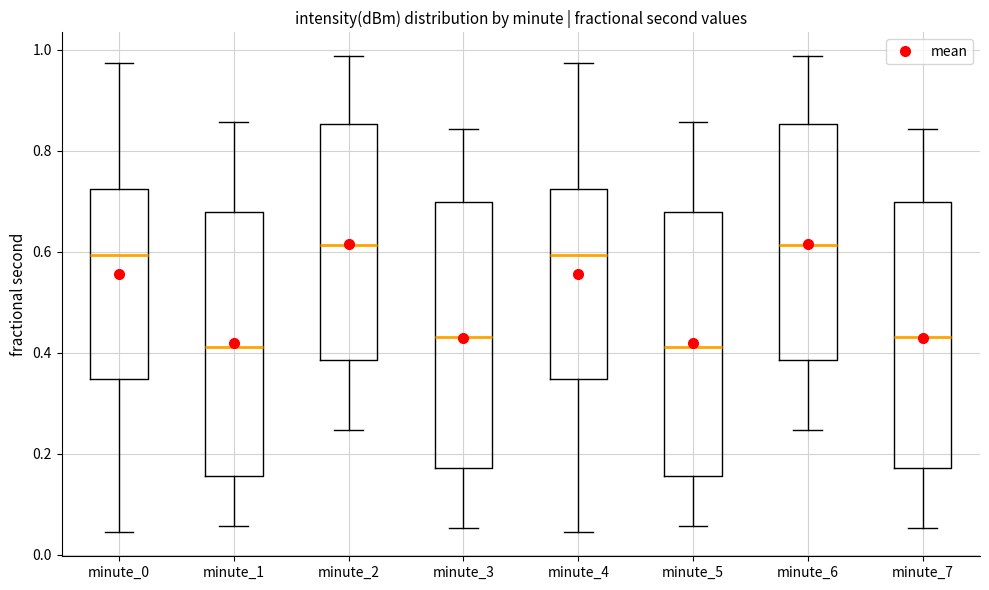

Reading left to right, transcribe this box plot: for each box, give where its median line is, the range the box spans, and where its two whiskers end, as read against the y-axis. The values are not printed on the chart, so give them approximately, as read against the axis.

minute_0: median 0.60, box 0.34 to 0.72, whiskers 0.04 to 0.98
minute_1: median 0.42, box 0.16 to 0.68, whiskers 0.06 to 0.86
minute_2: median 0.62, box 0.38 to 0.86, whiskers 0.24 to 0.98
minute_3: median 0.44, box 0.18 to 0.70, whiskers 0.06 to 0.84
minute_4: median 0.60, box 0.34 to 0.72, whiskers 0.04 to 0.98
minute_5: median 0.42, box 0.16 to 0.68, whiskers 0.06 to 0.86
minute_6: median 0.62, box 0.38 to 0.86, whiskers 0.24 to 0.98
minute_7: median 0.44, box 0.18 to 0.70, whiskers 0.06 to 0.84